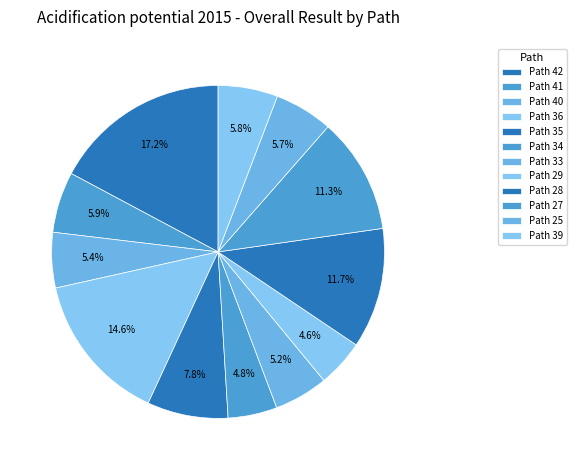

What percentage is the Path 42 slice, to the nearest percent?

17%